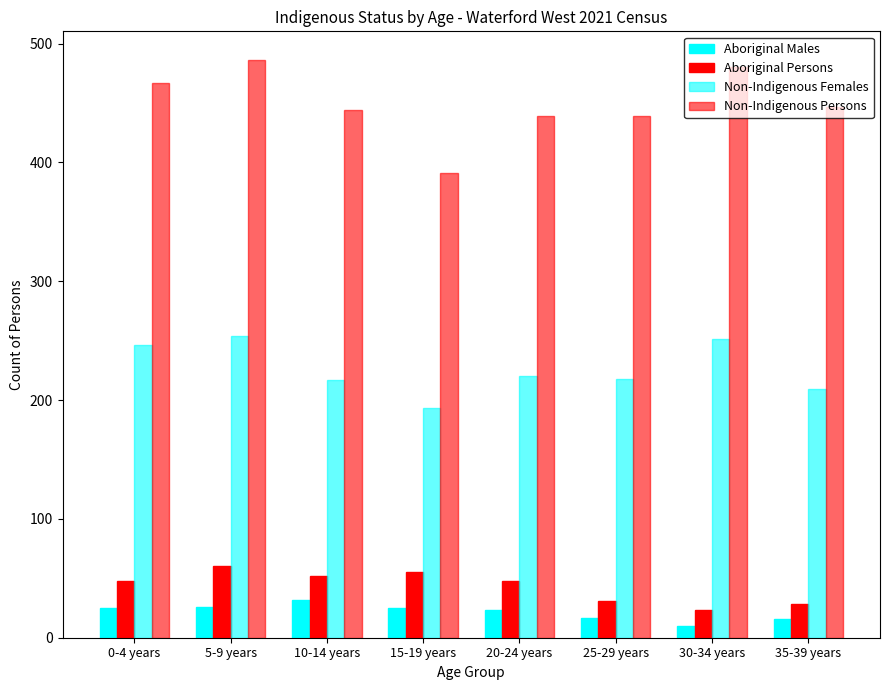

Reading right to left, extract all data points from this chart.

Aboriginal Males: 16	10	17	23	25	32	26	25
Aboriginal Persons: 28	23	31	48	55	52	60	48
Non-Indigenous Females: 209	251	218	220	193	217	254	246
Non-Indigenous Persons: 447	480	439	439	391	444	486	467